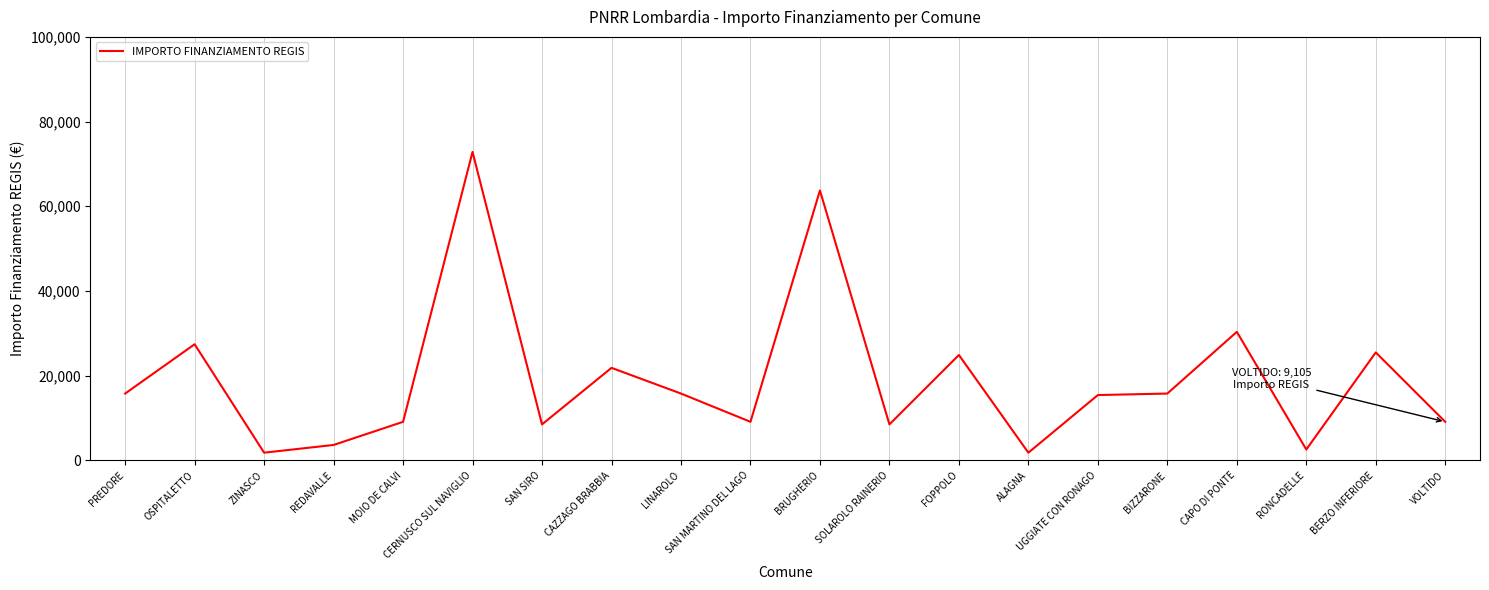

Is it true that the value at CAPO DI PONTE is 30350?

True